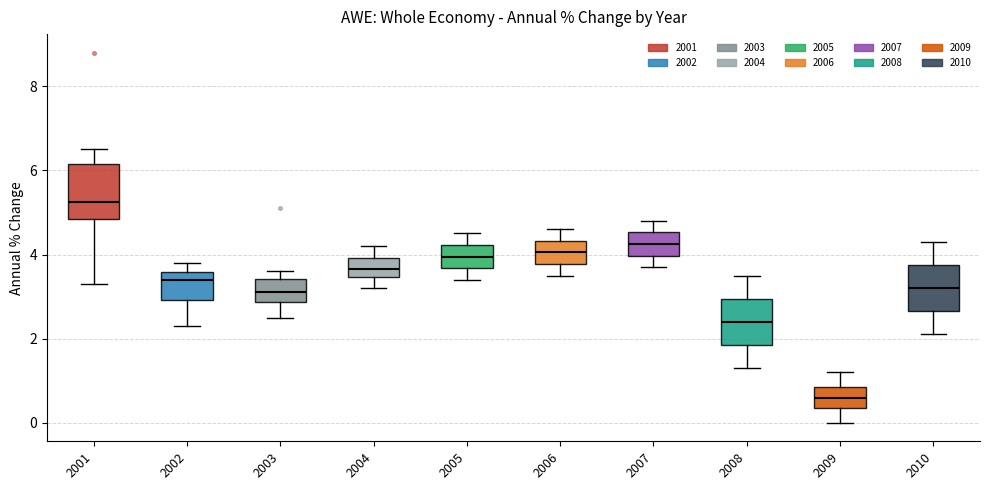

Which box has the highest median line?

2001